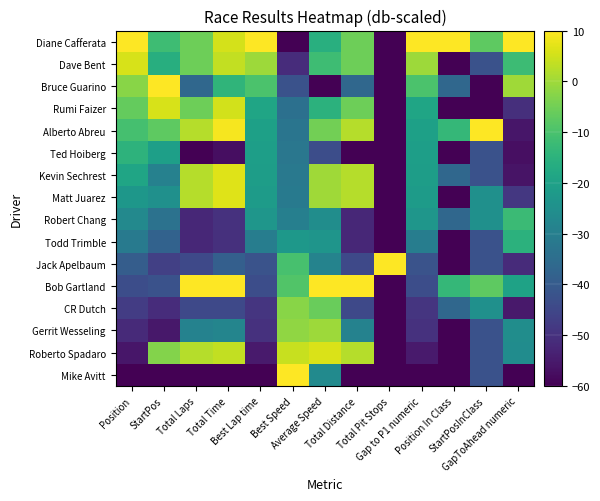

Reading right to left, list all the values displayed in this chart.

Mike Avitt: GapToAhead numeric=-60.0	StartPosInClass=-42.5	Position In Class=-60.0	Gap to P1 numeric=-60.0	Total Pit Stops=-60.0	Total Distance=-60.0	Average Speed=-26.4	Best Speed=10.0	Best Lap time=-60.0	Total Time=-60.0	Total Laps=-60.0	StartPos=-60.0	Position=-60.0
Roberto Spadaro: GapToAhead numeric=-25.8	StartPosInClass=-42.5	Position In Class=-60.0	Gap to P1 numeric=-55.0	Total Pit Stops=-60.0	Total Distance=2.2	Average Speed=6.1	Best Speed=4.1	Best Lap time=-55.0	Total Time=3.5	Total Laps=2.2	StartPos=-3.1	Position=-55.9
Gerrit Wesseling: GapToAhead numeric=-25.8	StartPosInClass=-42.5	Position In Class=-60.0	Gap to P1 numeric=-50.0	Total Pit Stops=-60.0	Total Distance=-28.9	Average Speed=-0.2	Best Speed=-1.6	Best Lap time=-50.0	Total Time=-28.2	Total Laps=-28.9	StartPos=-55.6	Position=-51.8
CR Dutch: GapToAhead numeric=-55.3	StartPosInClass=-25.0	Position In Class=-36.7	Gap to P1 numeric=-49.3	Total Pit Stops=-60.0	Total Distance=-44.4	Average Speed=-5.9	Best Speed=-2.4	Best Lap time=-49.3	Total Time=-44.5	Total Laps=-44.4	StartPos=-51.2	Position=-47.6
Bob Gartland: GapToAhead numeric=-19.6	StartPosInClass=-7.5	Position In Class=-13.3	Gap to P1 numeric=-43.4	Total Pit Stops=-60.0	Total Distance=10.0	Average Speed=10.0	Best Speed=-8.9	Best Lap time=-43.4	Total Time=10.0	Total Laps=10.0	StartPos=-42.5	Position=-43.5
Jack Apelbaum: GapToAhead numeric=-51.3	StartPosInClass=-42.5	Position In Class=-60.0	Gap to P1 numeric=-42.1	Total Pit Stops=10.0	Total Distance=-44.4	Average Speed=-28.6	Best Speed=-10.3	Best Lap time=-42.1	Total Time=-38.9	Total Laps=-44.4	StartPos=-46.9	Position=-39.4
Todd Trimble: GapToAhead numeric=-15.1	StartPosInClass=-42.5	Position In Class=-60.0	Gap to P1 numeric=-30.3	Total Pit Stops=-60.0	Total Distance=-52.2	Average Speed=-23.6	Best Speed=-22.7	Best Lap time=-30.3	Total Time=-50.3	Total Laps=-52.2	StartPos=-38.1	Position=-31.2
Robert Chang: GapToAhead numeric=-12.3	StartPosInClass=-25.0	Position In Class=-36.7	Gap to P1 numeric=-23.3	Total Pit Stops=-60.0	Total Distance=-52.2	Average Speed=-25.7	Best Speed=-29.7	Best Lap time=-23.3	Total Time=-49.9	Total Laps=-52.2	StartPos=-33.8	Position=-27.1
Matt Juarez: GapToAhead numeric=-48.7	StartPosInClass=-25.0	Position In Class=-60.0	Gap to P1 numeric=-21.7	Total Pit Stops=-60.0	Total Distance=2.2	Average Speed=-0.1	Best Speed=-31.3	Best Lap time=-21.7	Total Time=6.5	Total Laps=2.2	StartPos=-25.0	Position=-22.9
Kevin Sechrest: GapToAhead numeric=-56.4	StartPosInClass=-42.5	Position In Class=-36.7	Gap to P1 numeric=-21.2	Total Pit Stops=-60.0	Total Distance=2.2	Average Speed=0.0	Best Speed=-31.8	Best Lap time=-21.2	Total Time=6.5	Total Laps=2.2	StartPos=-29.4	Position=-18.8
Ted Hoiberg: GapToAhead numeric=-57.0	StartPosInClass=-42.5	Position In Class=-60.0	Gap to P1 numeric=-20.7	Total Pit Stops=-60.0	Total Distance=-60.0	Average Speed=-43.3	Best Speed=-32.2	Best Lap time=-20.7	Total Time=-57.4	Total Laps=-60.0	StartPos=-20.6	Position=-14.7
Alberto Abreu: GapToAhead numeric=-55.7	StartPosInClass=10.0	Position In Class=-13.3	Gap to P1 numeric=-20.1	Total Pit Stops=-60.0	Total Distance=2.2	Average Speed=-4.9	Best Speed=-32.8	Best Lap time=-20.1	Total Time=9.0	Total Laps=2.2	StartPos=-7.5	Position=-10.6
Rumi Faizer: GapToAhead numeric=-50.6	StartPosInClass=-60.0	Position In Class=-60.0	Gap to P1 numeric=-18.7	Total Pit Stops=-60.0	Total Distance=-5.6	Average Speed=-15.1	Best Speed=-34.2	Best Lap time=-18.7	Total Time=5.2	Total Laps=-5.6	StartPos=5.6	Position=-6.5
Bruce Guarino: GapToAhead numeric=0.0	StartPosInClass=-60.0	Position In Class=-36.7	Gap to P1 numeric=-9.9	Total Pit Stops=-60.0	Total Distance=-36.7	Average Speed=-60.0	Best Speed=-42.4	Best Lap time=-9.9	Total Time=-14.3	Total Laps=-36.7	StartPos=10.0	Position=-2.4
Dave Bent: GapToAhead numeric=-12.0	StartPosInClass=-42.5	Position In Class=-60.0	Gap to P1 numeric=-0.2	Total Pit Stops=-60.0	Total Distance=-5.6	Average Speed=-11.8	Best Speed=-51.2	Best Lap time=-0.2	Total Time=3.5	Total Laps=-5.6	StartPos=-16.2	Position=5.9
Diane Cafferata: GapToAhead numeric=10.0	StartPosInClass=-7.5	Position In Class=10.0	Gap to P1 numeric=10.0	Total Pit Stops=-60.0	Total Distance=-5.6	Average Speed=-15.9	Best Speed=-60.0	Best Lap time=10.0	Total Time=5.6	Total Laps=-5.6	StartPos=-11.9	Position=10.0